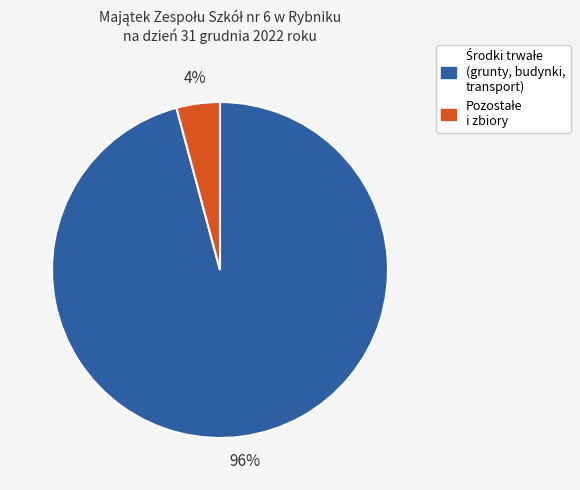

Does any single category account for the majority?

Yes